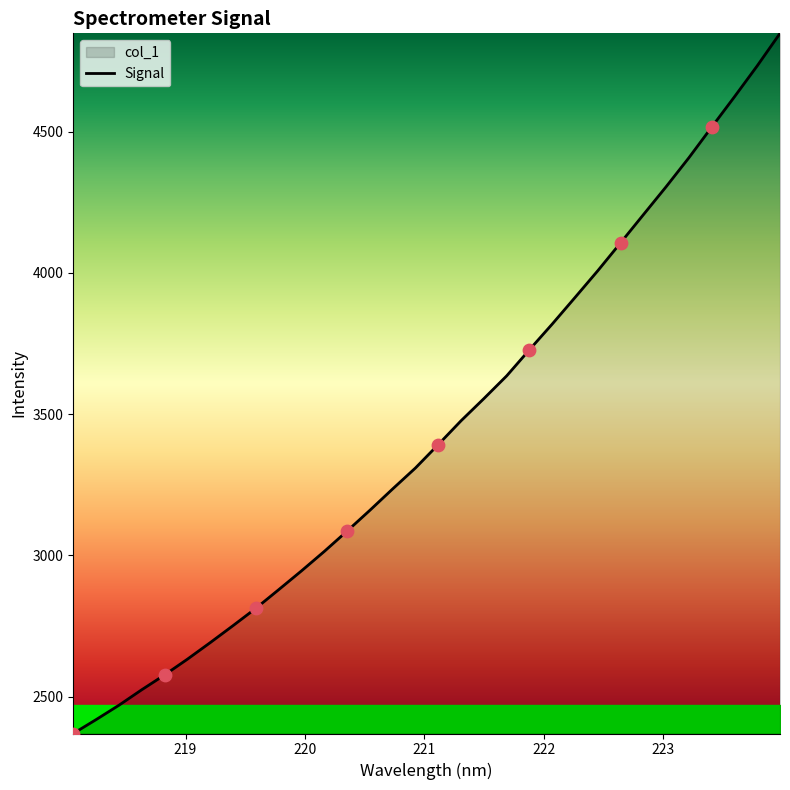

Between 218.2508 and 223.2172, which is larger?

223.2172